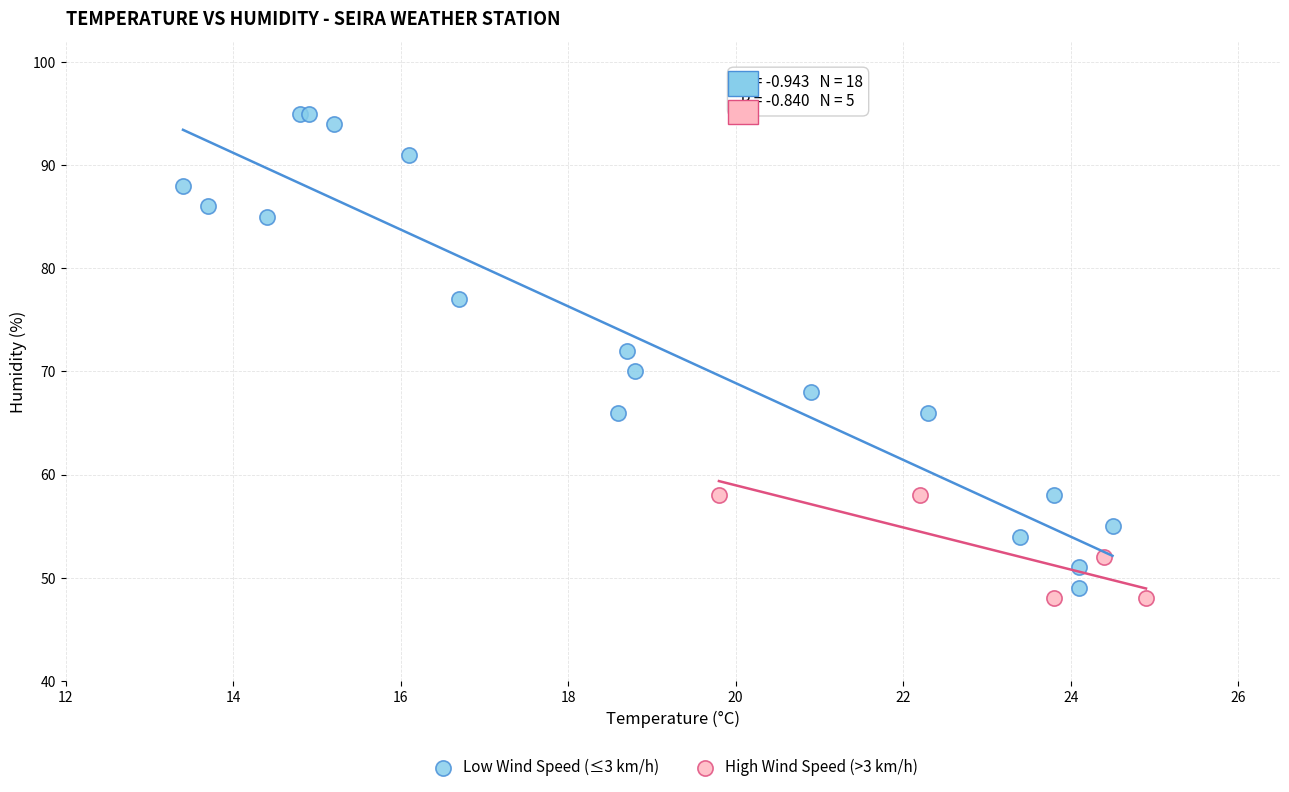

Which series has the largest Y range (max minus min)?

Low Wind Speed (≤3 km/h)